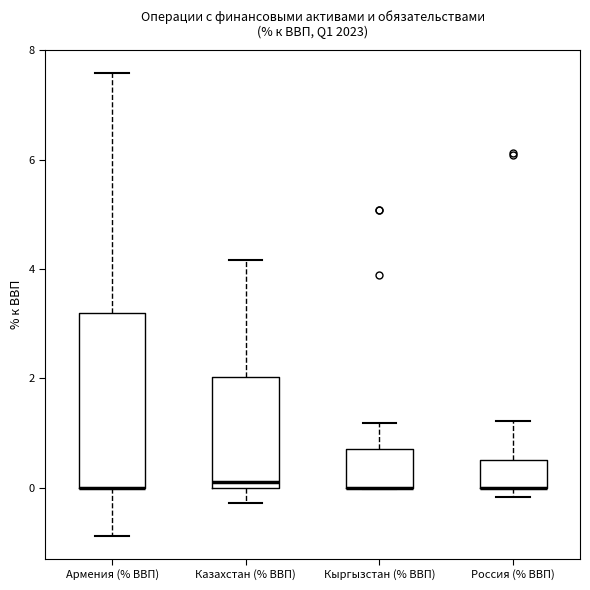

Reading left to right, read every box against the y-axis: the position of its median line, the range the box covers, and the ends of its whiskers. The values are not printed on the chart, so give them approximately, as read against the axis.

Армения (% ВВП): median 0.0 (drawn on the box's lower edge), box 0.0 to 3.2, whiskers -0.8 to 7.6
Казахстан (% ВВП): median 0.0 (just above the box's lower edge), box 0.0 to 2.0, whiskers -0.2 to 4.2
Кыргызстан (% ВВП): median 0.0 (drawn on the box's lower edge), box 0.0 to 0.6, whiskers 0.0 to 1.2
Россия (% ВВП): median 0.0 (drawn on the box's lower edge), box 0.0 to 0.6, whiskers -0.2 to 1.2